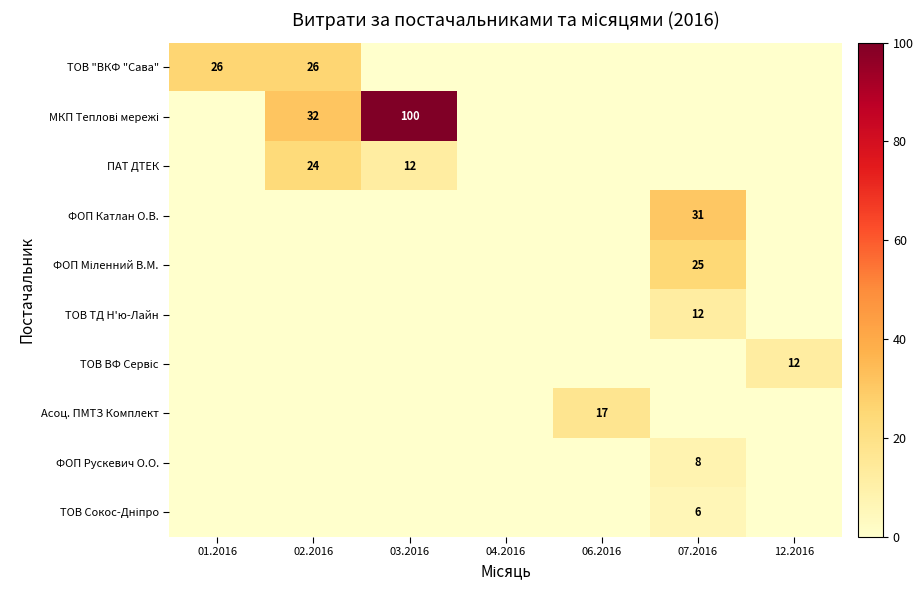

The value of ФОП Рускевич О.О. at 07.2016 is 8. True or false?

True